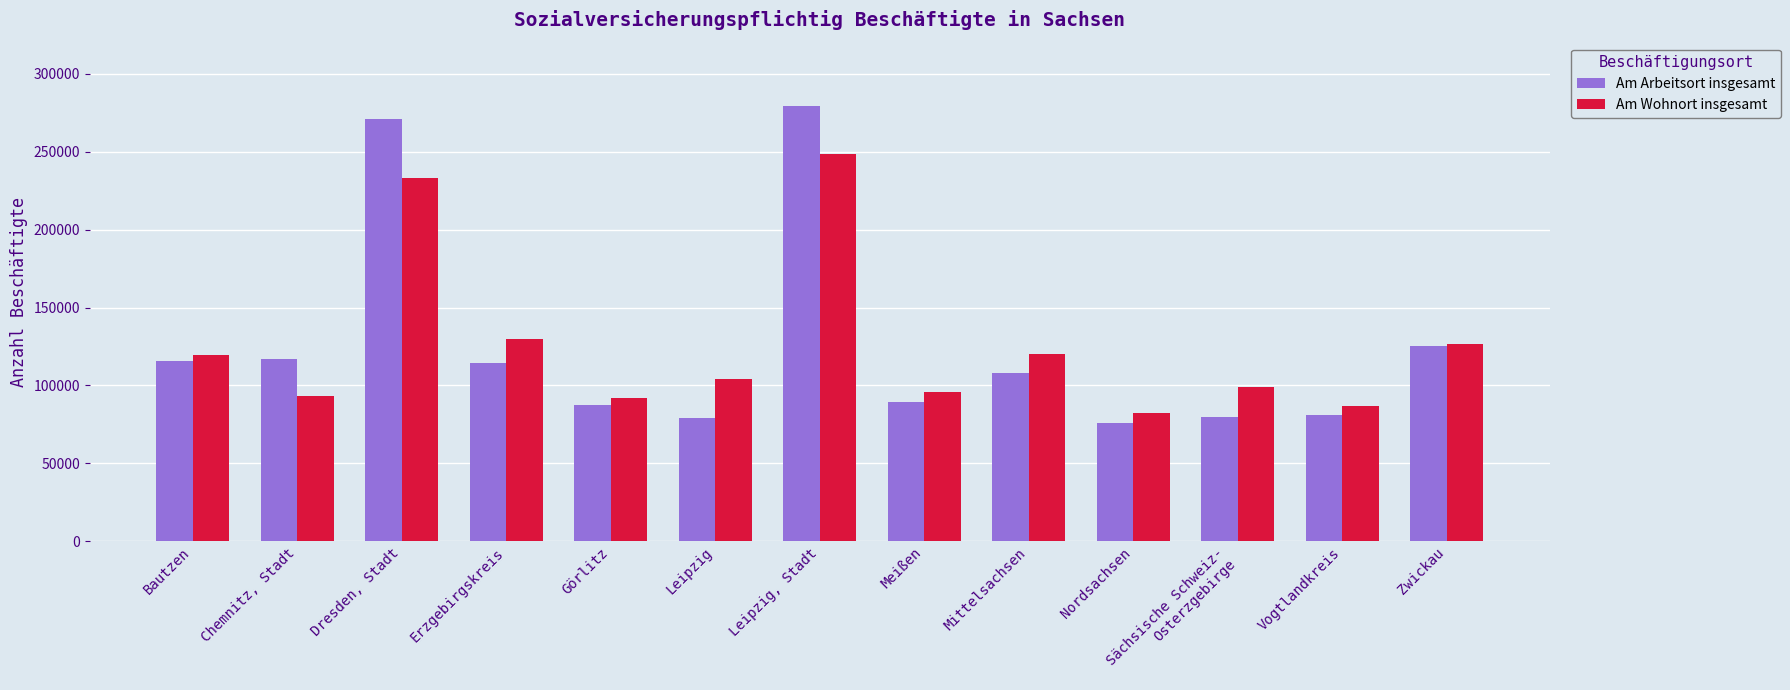

At Leipzig, Stadt, list the series in order from smallest to largest.

Am Wohnort insgesamt, Am Arbeitsort insgesamt